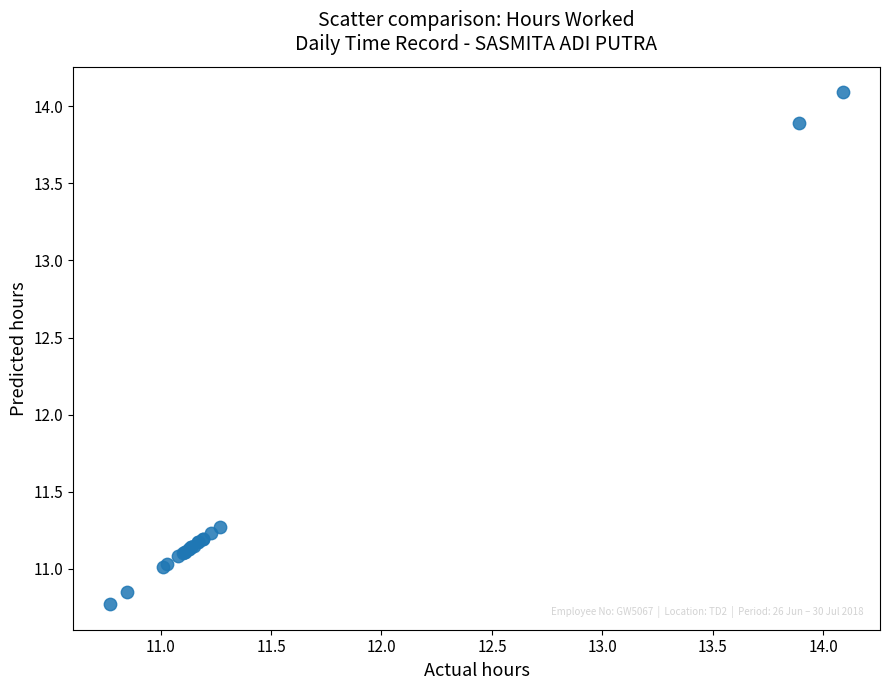

What Y value in the scatter plot is closest to 12?

11.3